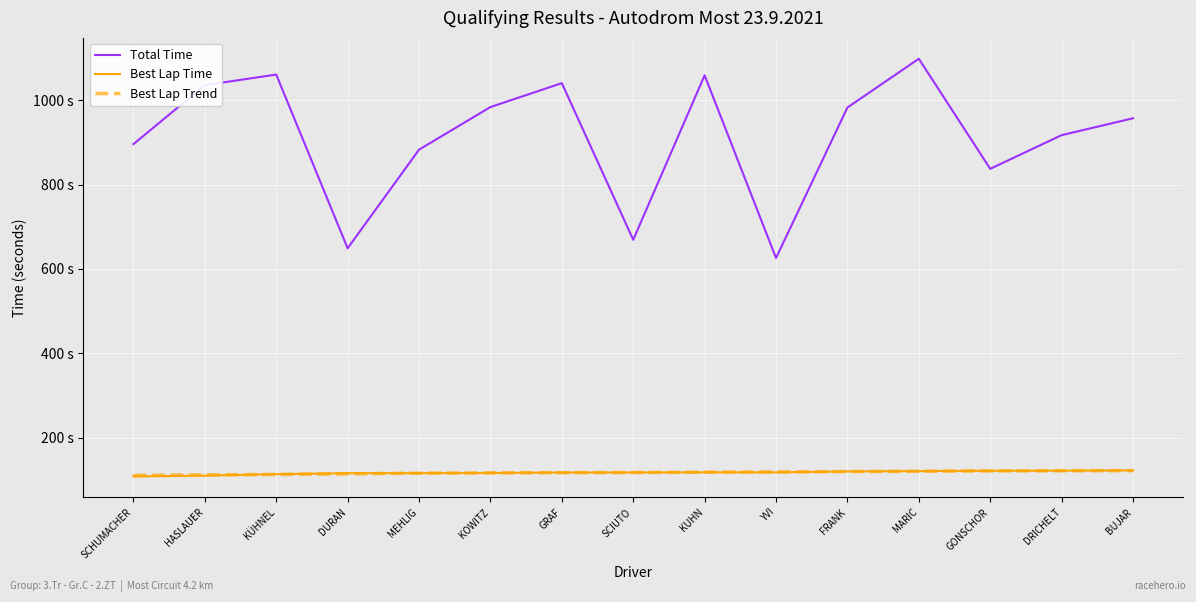

The Total Time series shows 669.1 at SCIUTO. True or false?

True